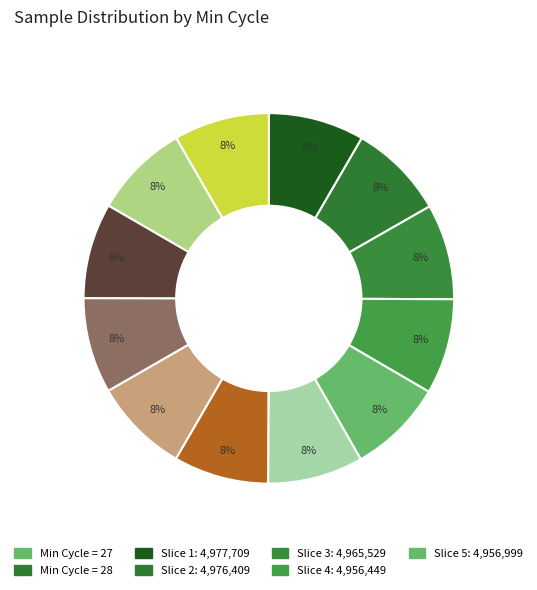

How many slices are in this pie chart?

12